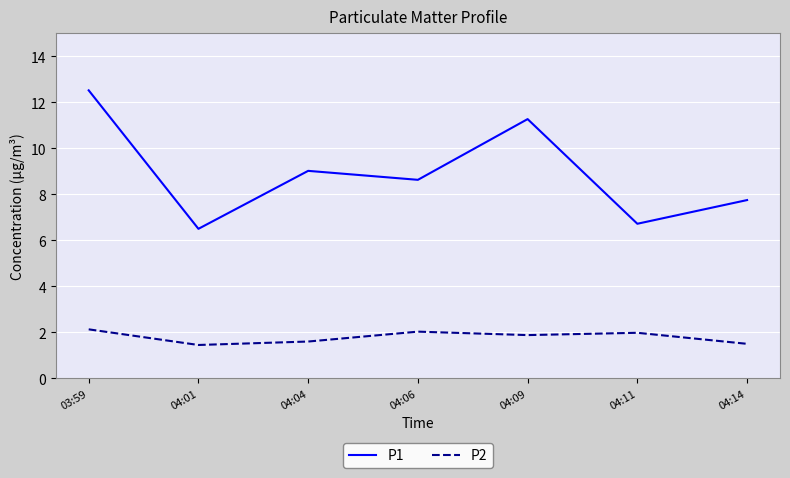

True or false: P2 and P1 intersect in this chart.

False